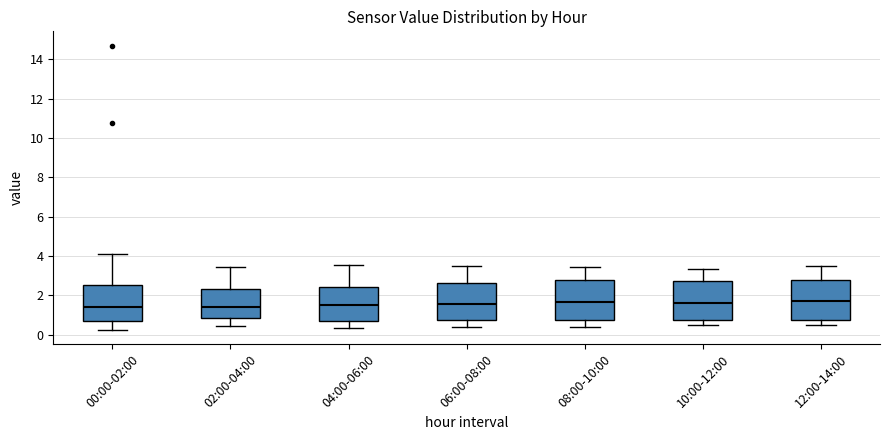

Where is the upper edge of the box for 00:00-02:00 on the y-axis? The values are not printed on the chart, so give them approximately, as read against the axis.

2.6